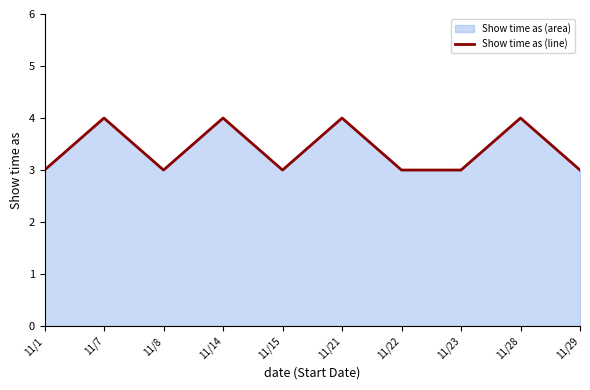

How many lines are shown in the chart?

1